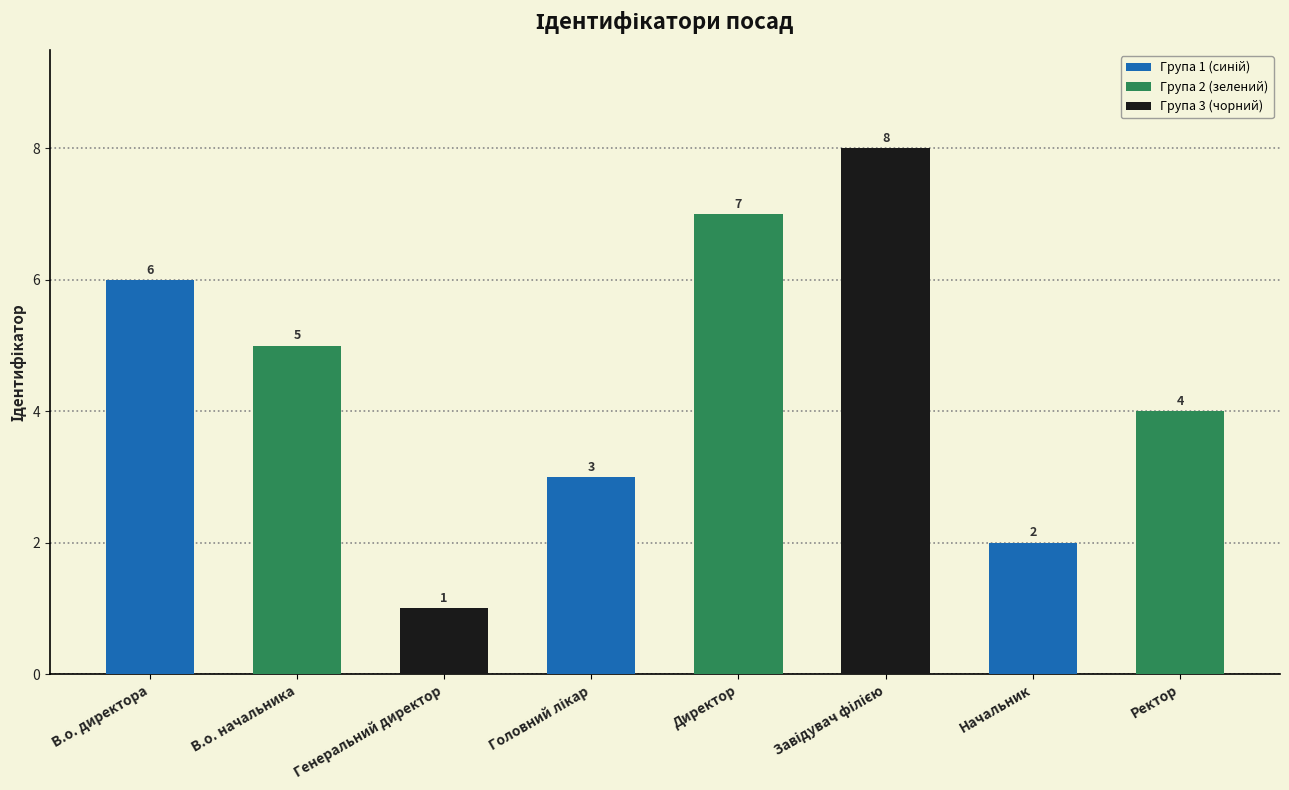

Count the number of data series in this chart.

1